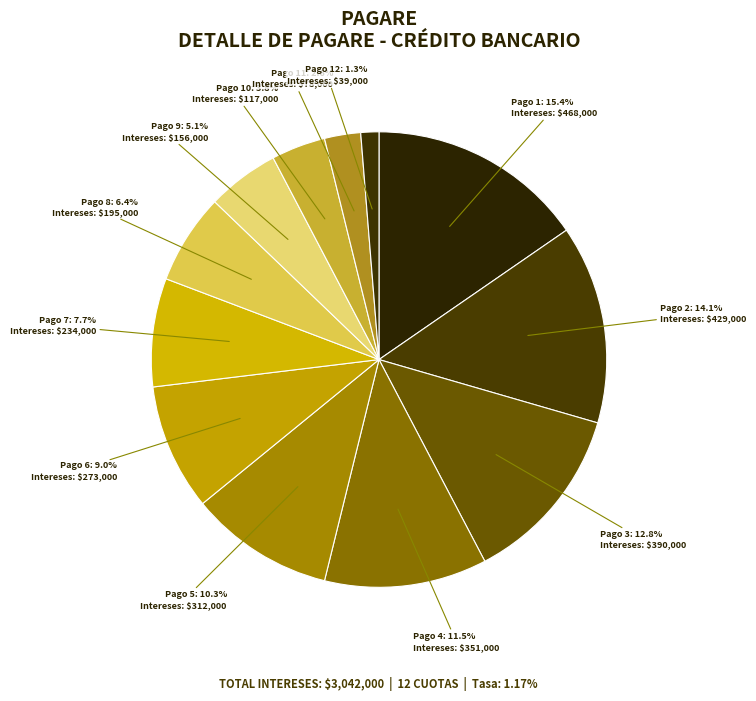

How many slices are in this pie chart?

12